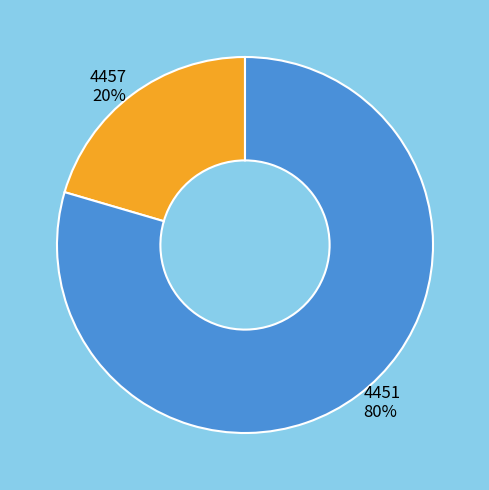

The 4457 slice represents 26% of the pie. True or false?

False